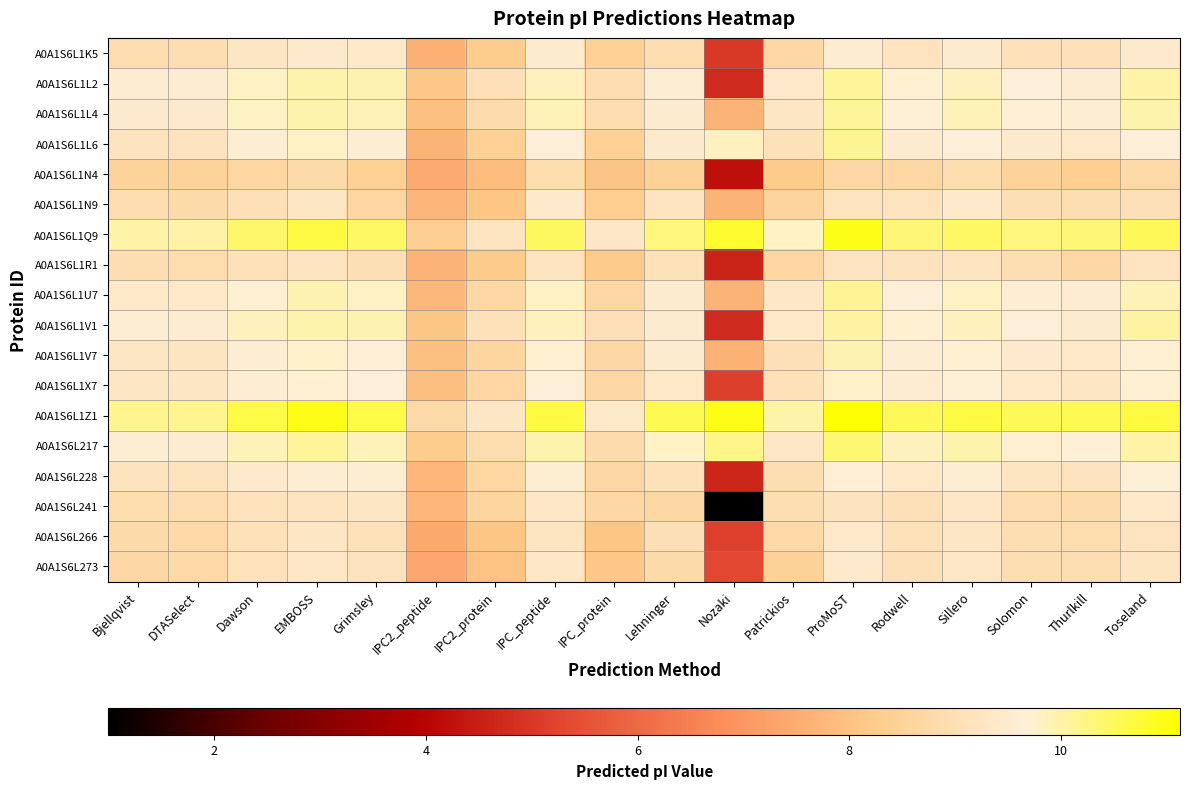

At which category is the sum across all series the highest?

ProMoST